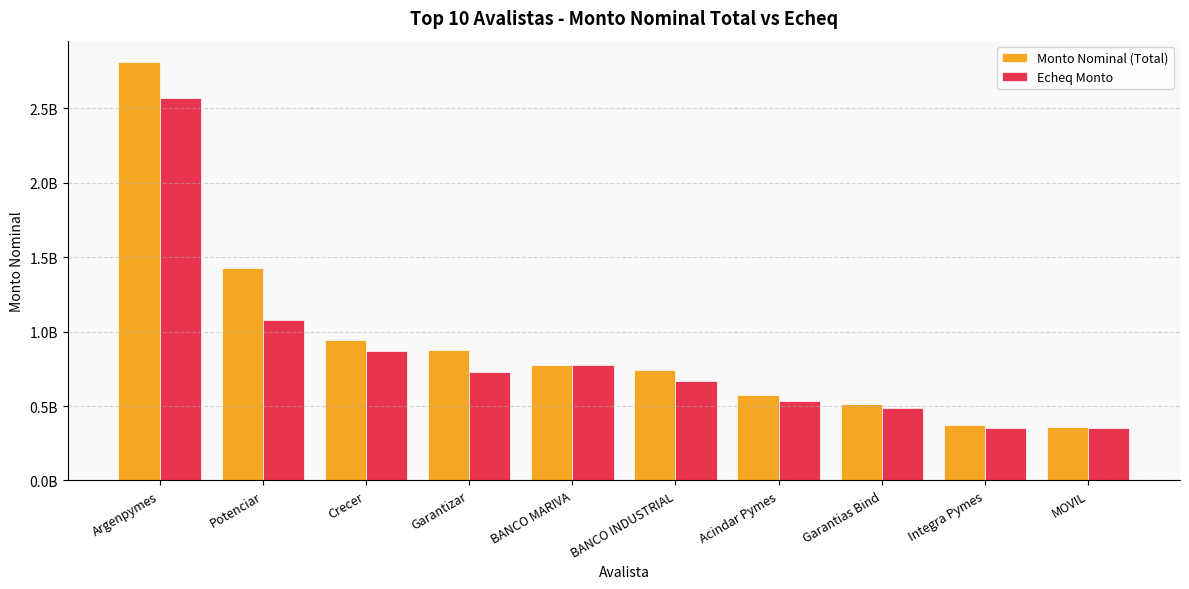

Is it true that Echeq Monto equals 2571991835.8 at Argenpymes?

True